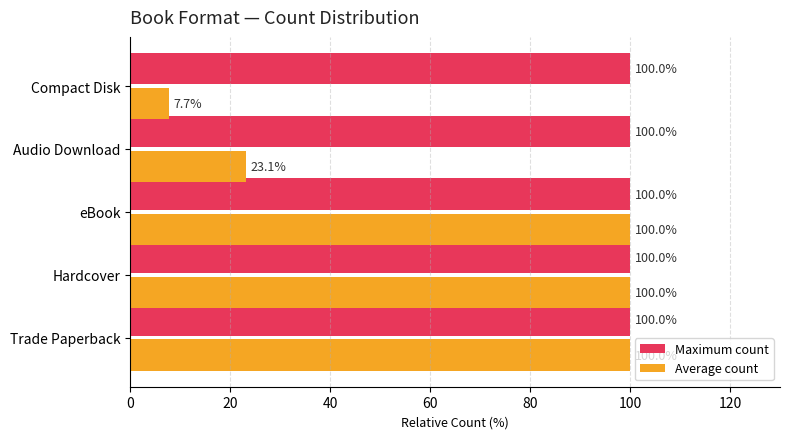

True or false: Average count has a value of 49.7 at eBook.

False